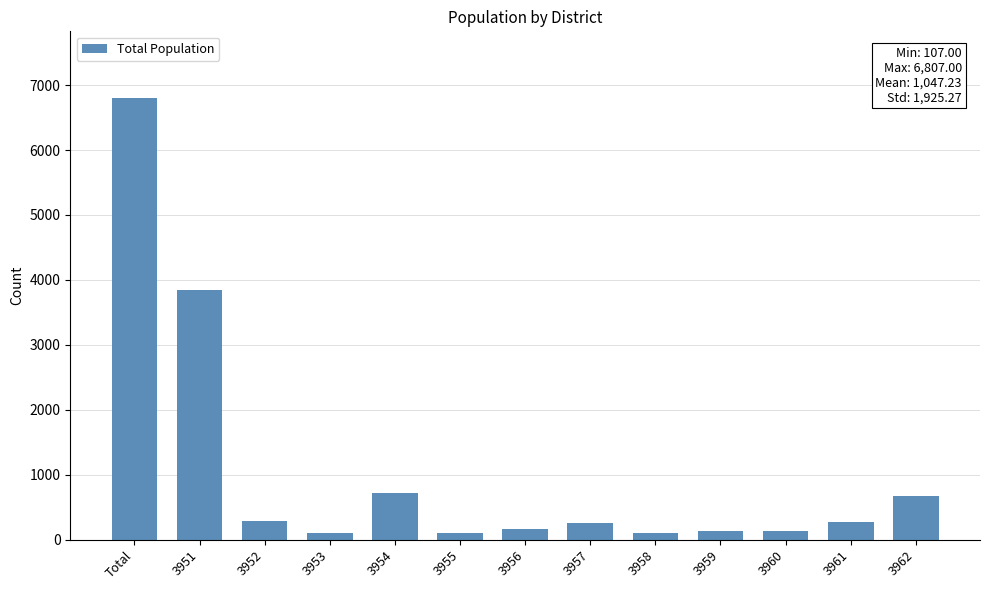

What is the value of the 12th bar from the left?

278